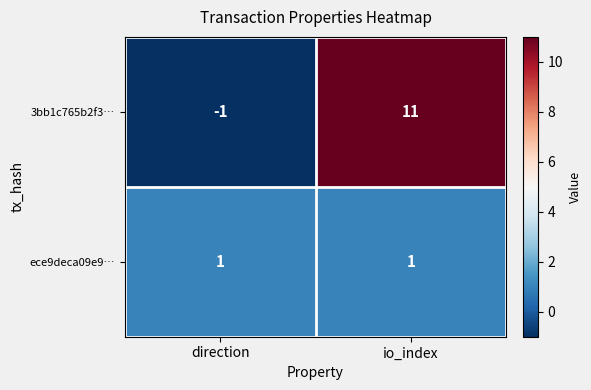

What is the difference between the highest and lowest values at io_index?

10